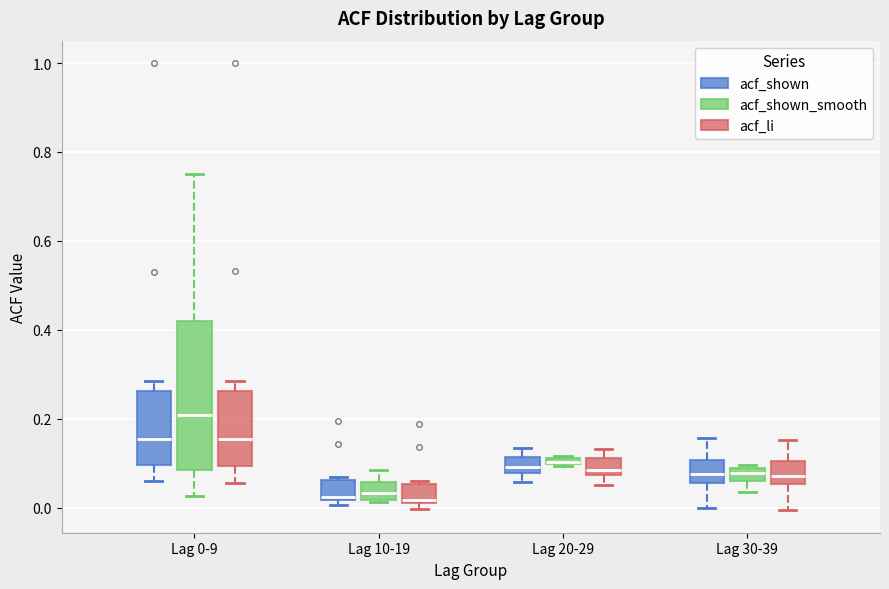

Which box is the tallest, from its lower edge to its upper edge?

Lag 0-9 (acf_shown_smooth)